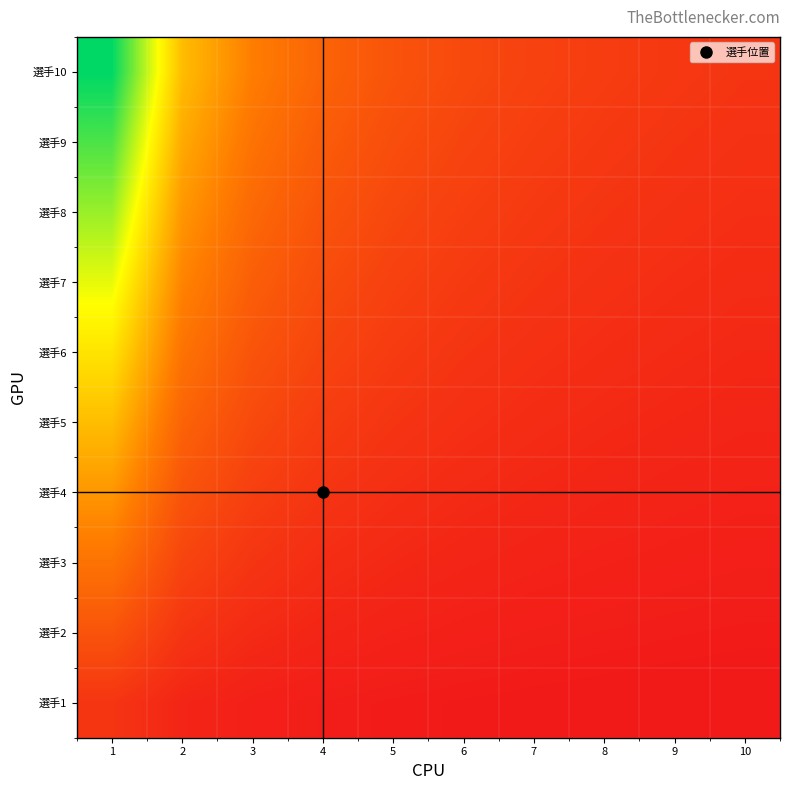

Between 5 and 3, which is larger?

3